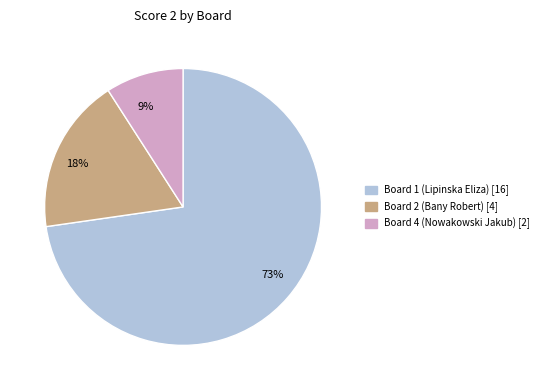

Is it true that 18% is 18% of the pie?

True